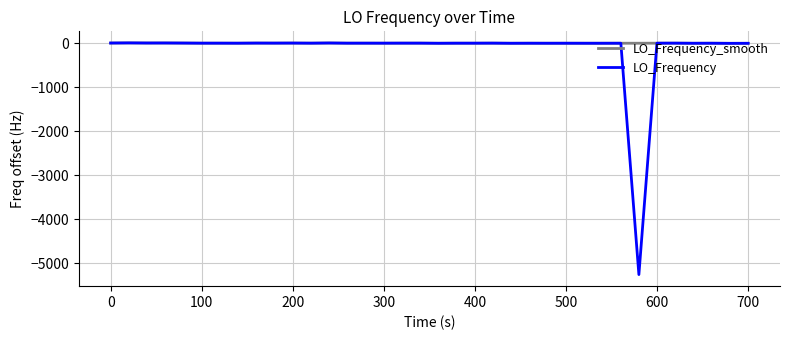

What is the smallest value displayed?

-5251.4